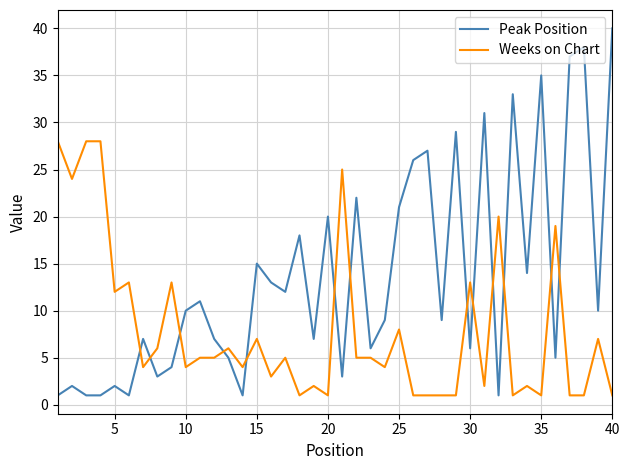

In Peak Position, how many points are higher than both neighbors (excluding endpoints)?

14